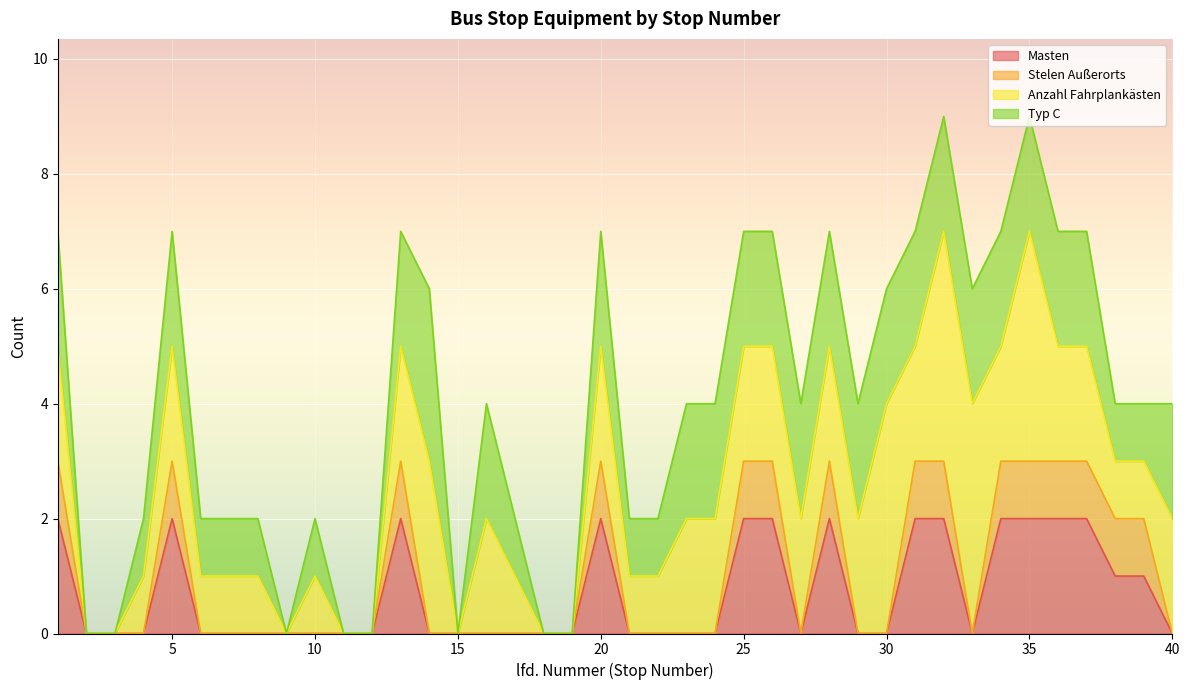

What is the total value across all series at 20?

7